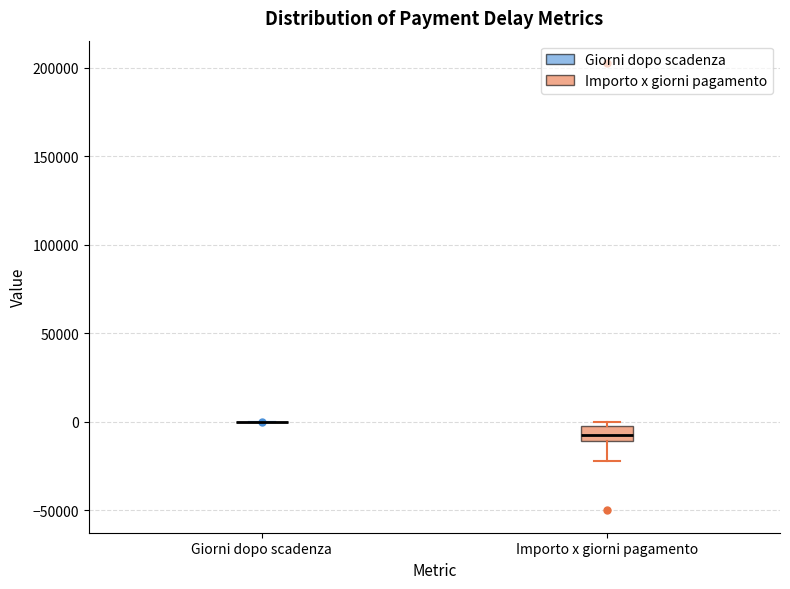

Reading left to right, read every box against the y-axis: the position of its median line, the range the box covers, and the ends of its whiskers. The values are not printed on the chart, so give them approximately, as read against the axis.

Giorni dopo scadenza: box collapsed to a line at 0, whiskers 0 to 0
Importo x giorni pagamento: median -10000 (inside the box), box -10000 to 0, whiskers -20000 to 0 (just above the box's upper edge)